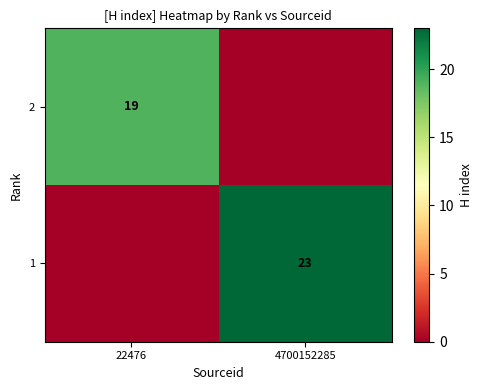

True or false: 2 has a value of 33 at 22476.

False